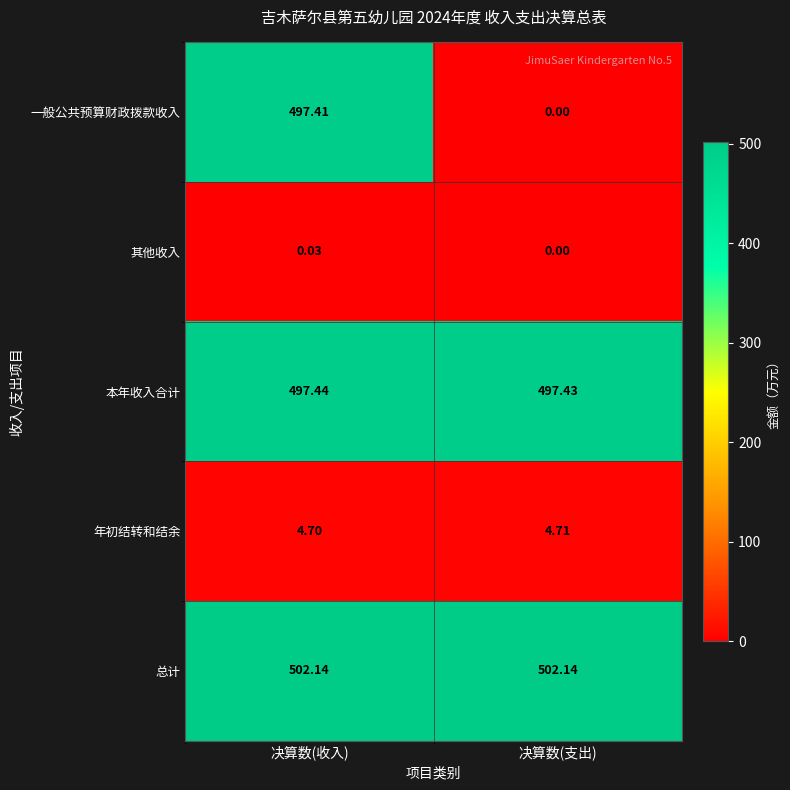

Which series has the largest total across all categories?

总计